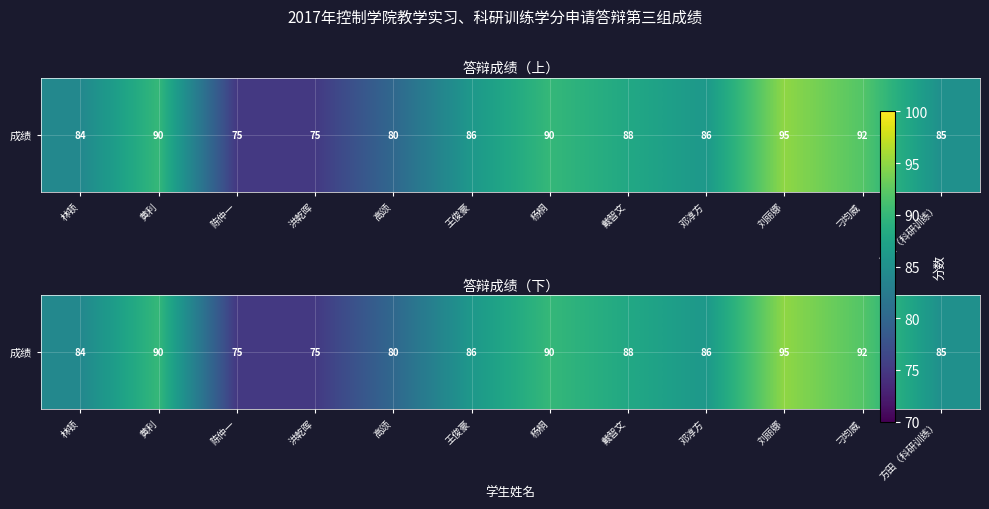

Count the number of categories in the chart.

12